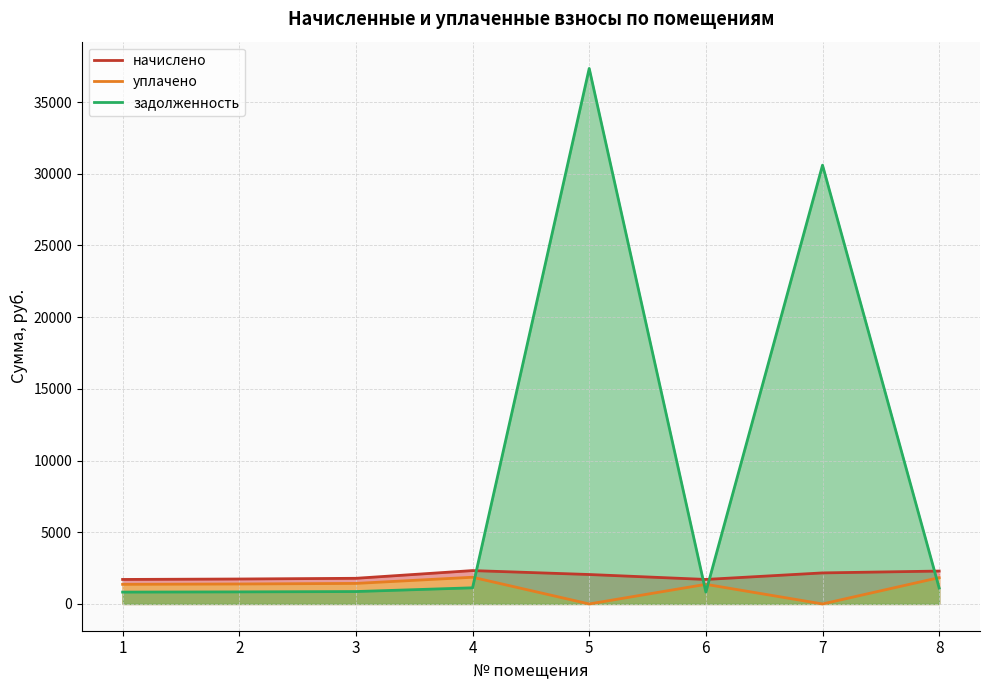

Which has a higher value, 8 or 7?

8